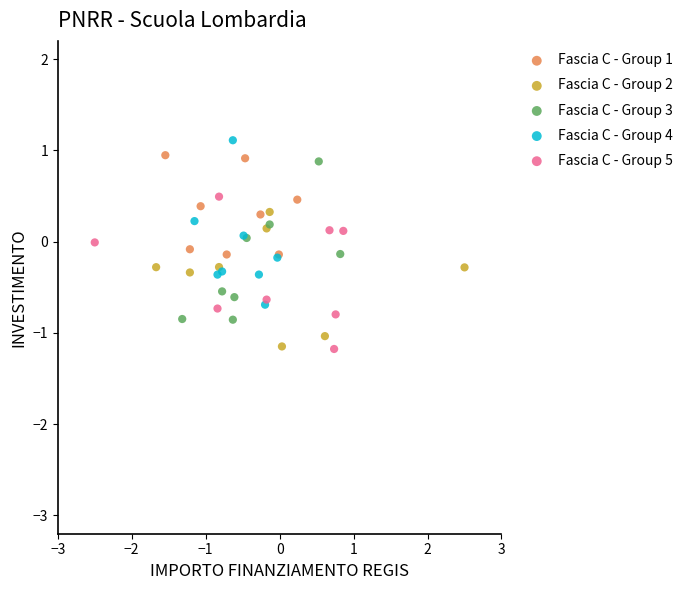

What are all the series names shown in the legend?

Fascia C - Group 1, Fascia C - Group 2, Fascia C - Group 3, Fascia C - Group 4, Fascia C - Group 5